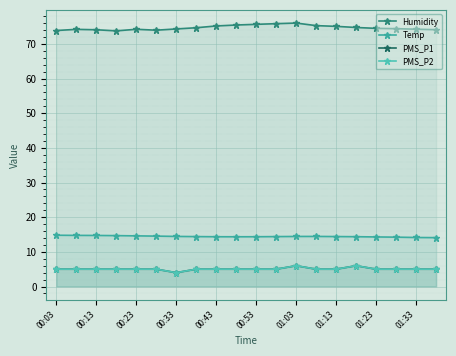

How many values in the PMS_P1 series are below 5?

1